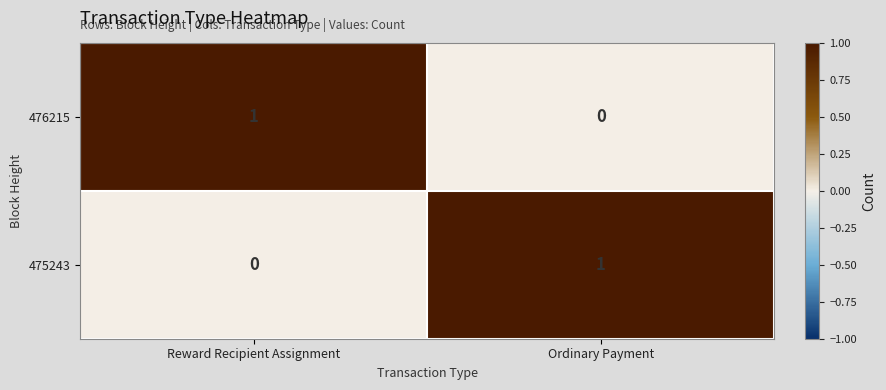

The value of 476215 at Ordinary Payment is 0. True or false?

True